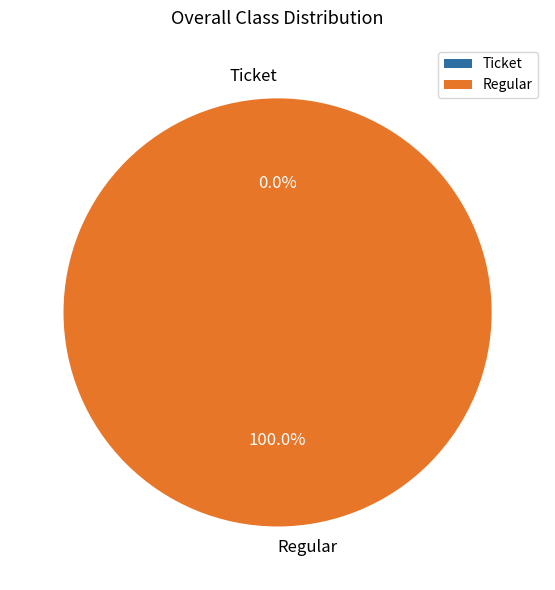

To the nearest percent, what is the average slice percentage?

50%